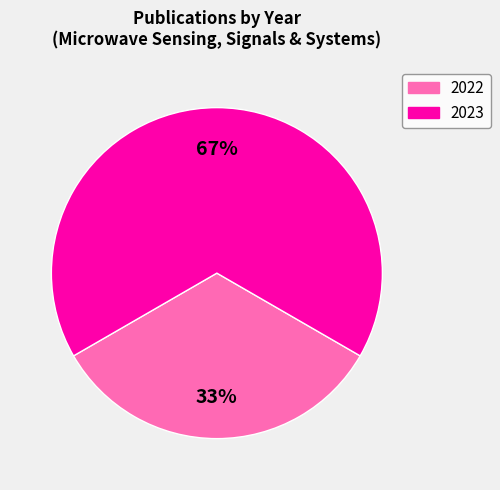

Is there any slice that represents more than half of the pie?

Yes